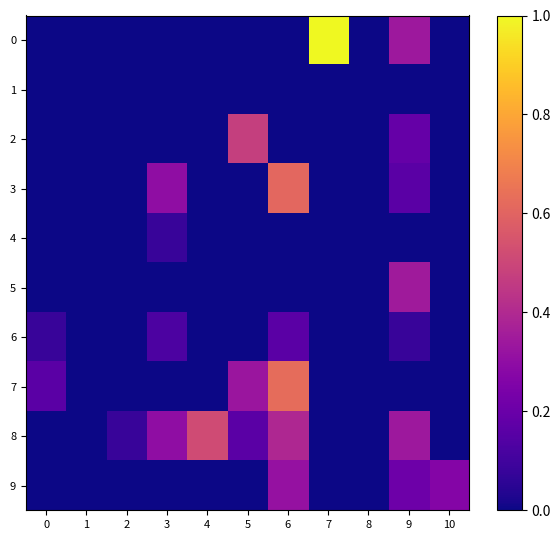

At which category is the sum across all series the highest?

6